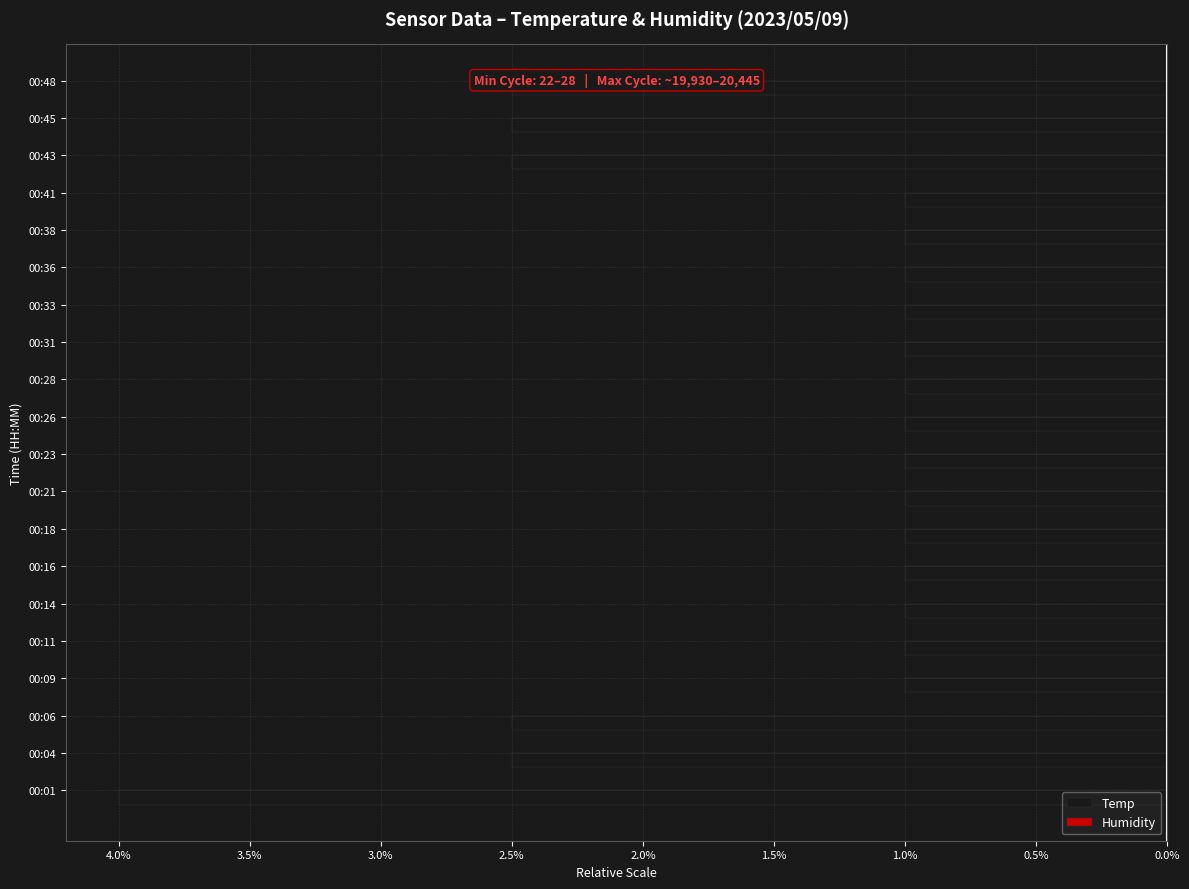

Are the bars horizontal?

Yes